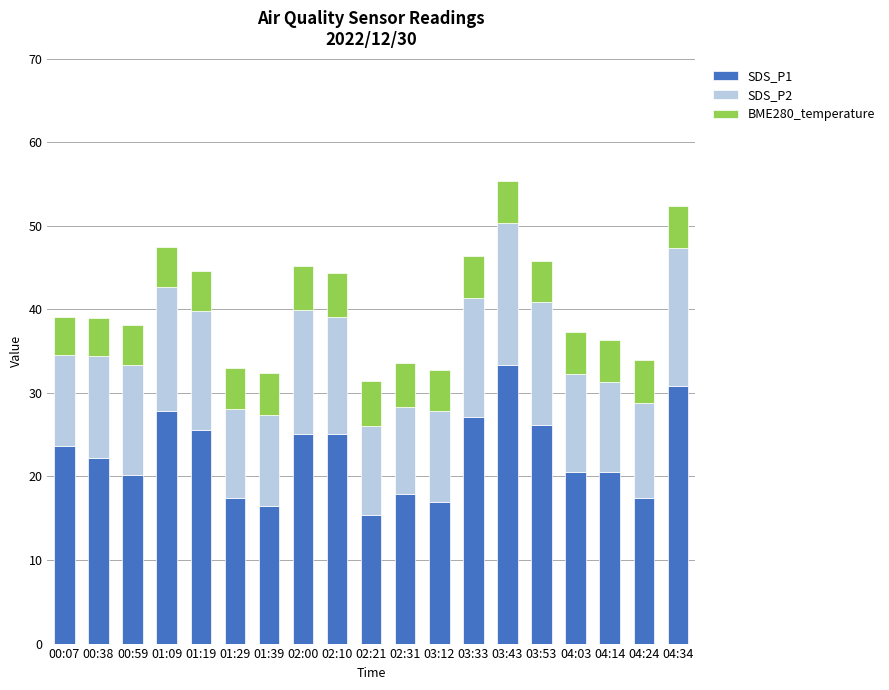

What is the lowest value of the SDS_P1 series?

15.4